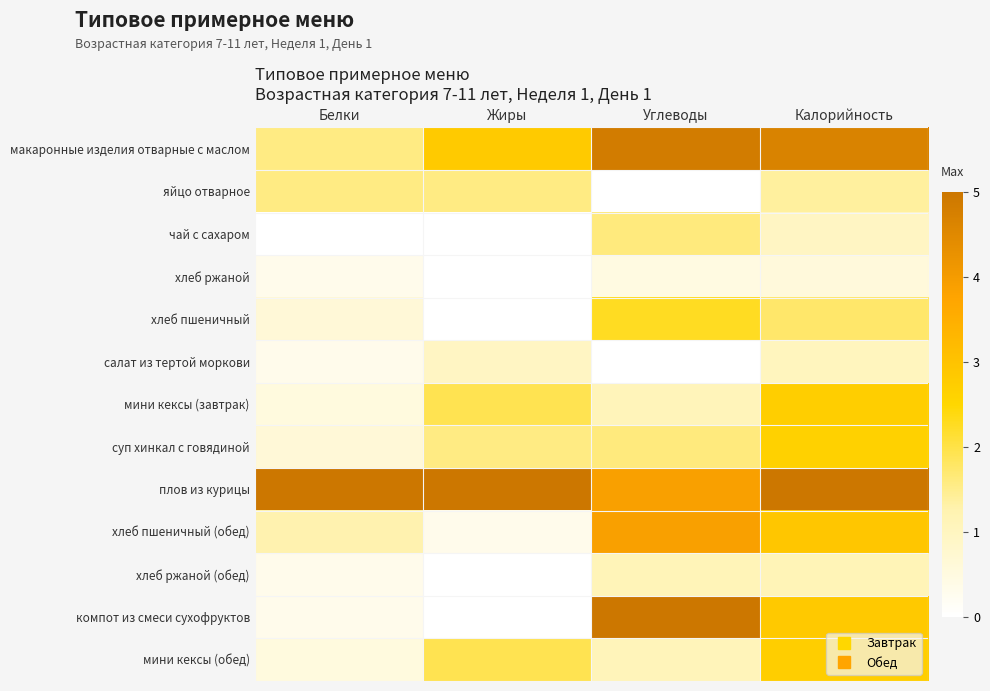

What is the spread (max minus min) of values at Калорийность?

4.4